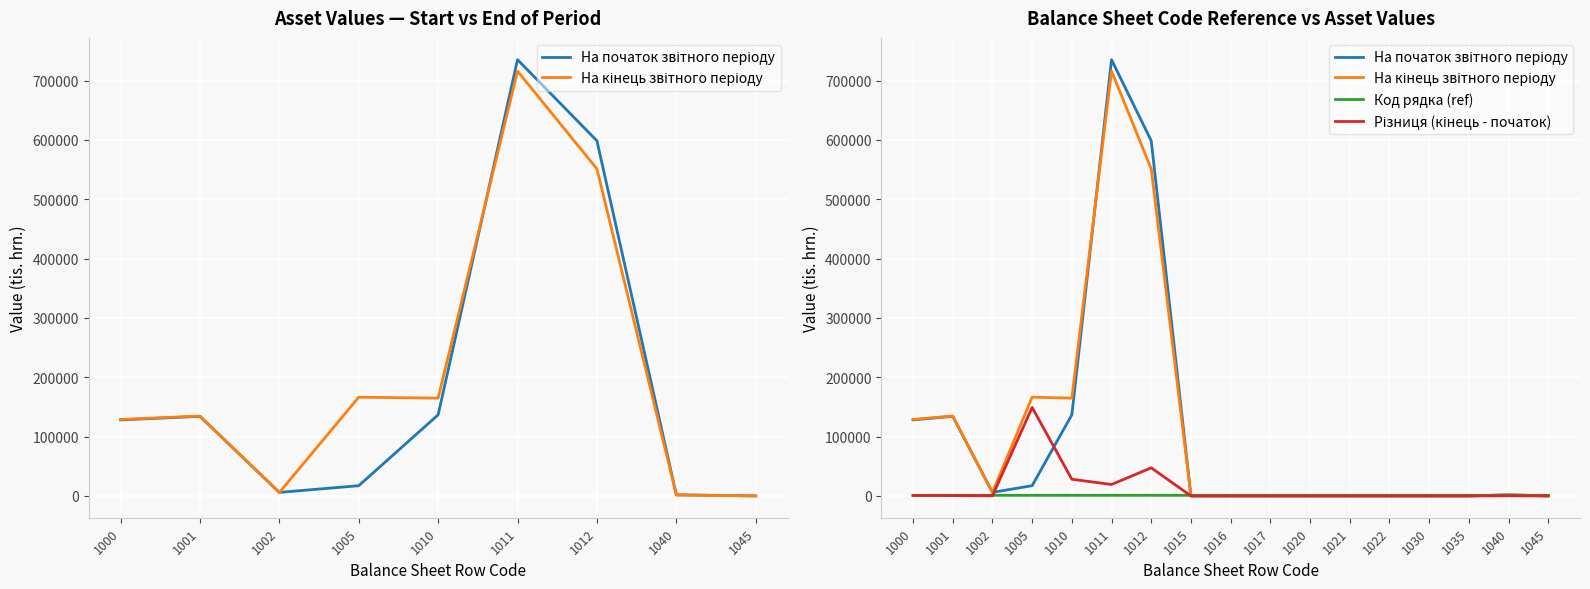

Between 1000 and 1021, which series saw the biggest shift?

На кінець звітного періоду